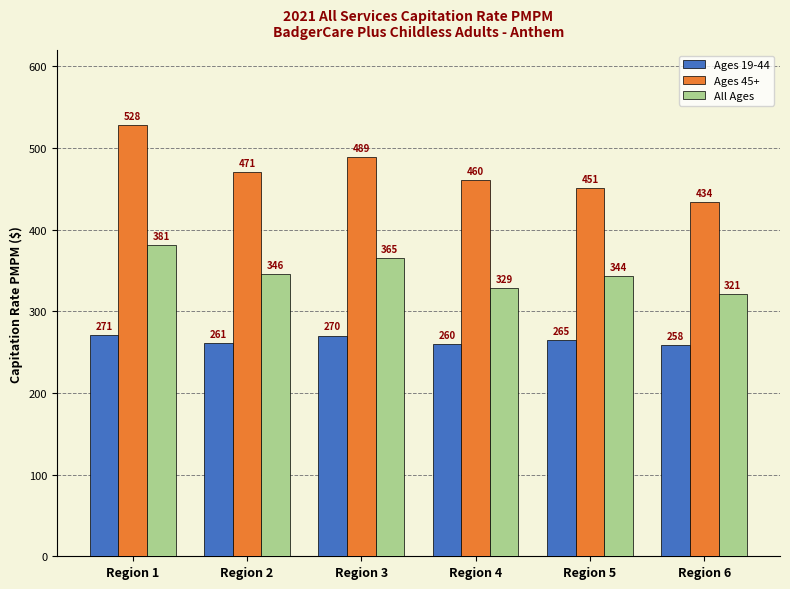

Which series has the largest range (max minus min)?

Ages 45+